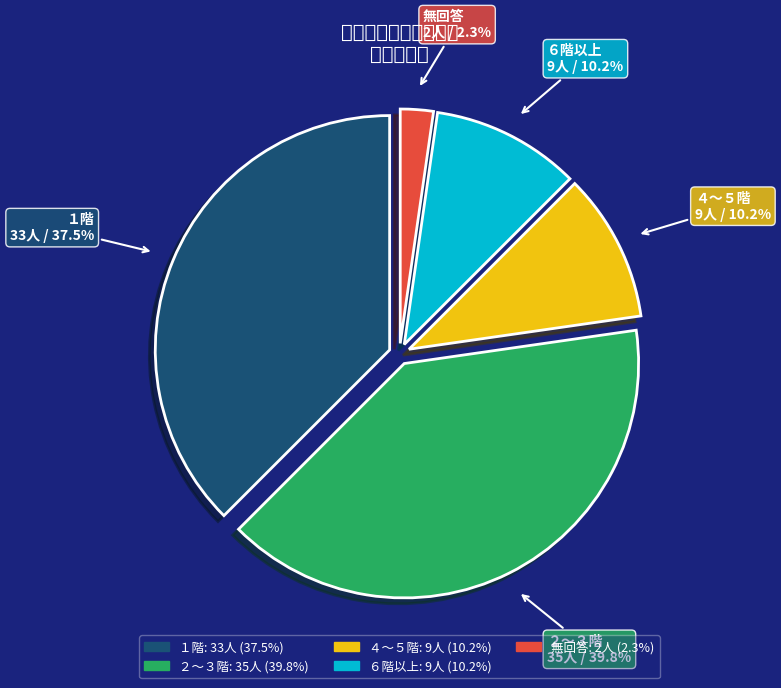

What percentage is NOT represented by 無回答?

97.7%